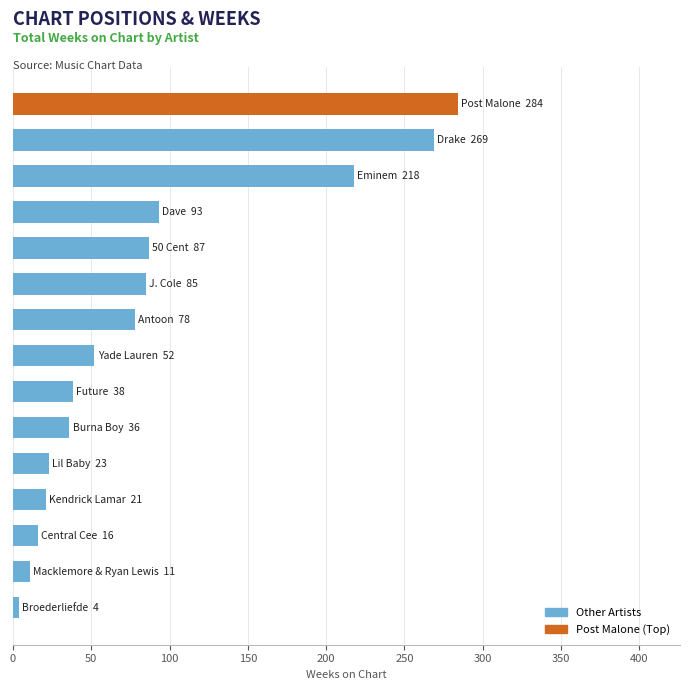

What is the greatest value displayed?

284